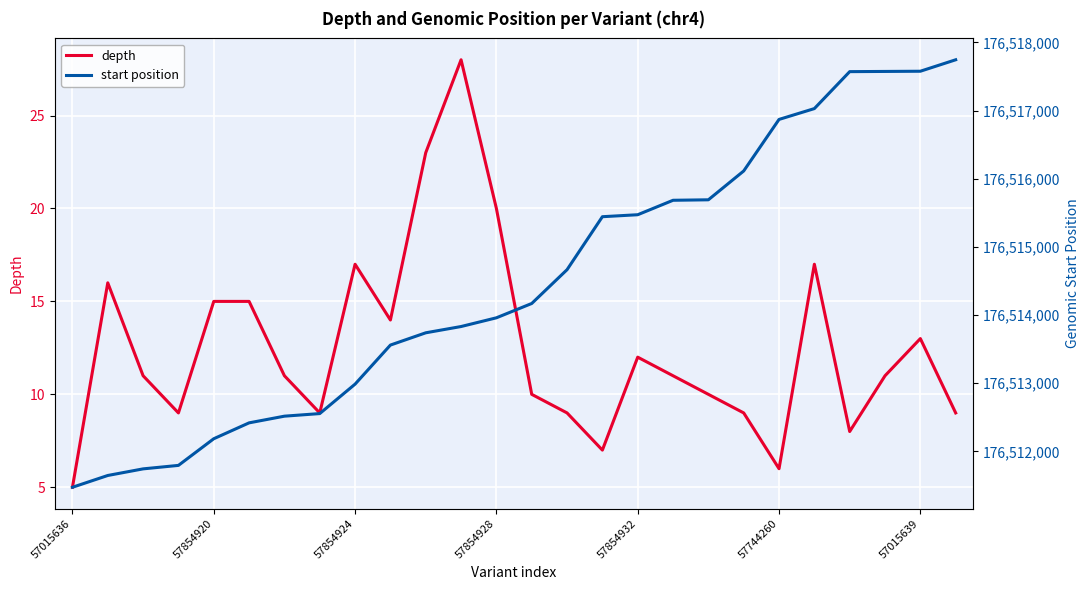

How many data points in depth are less than 11?

11